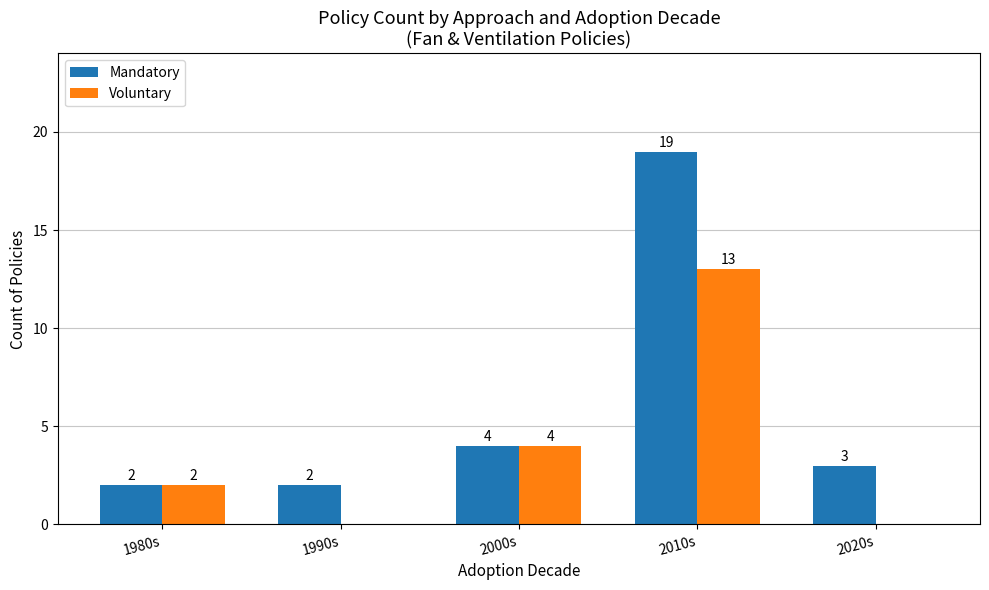

Is it true that Voluntary equals 0 at 1990s?

True